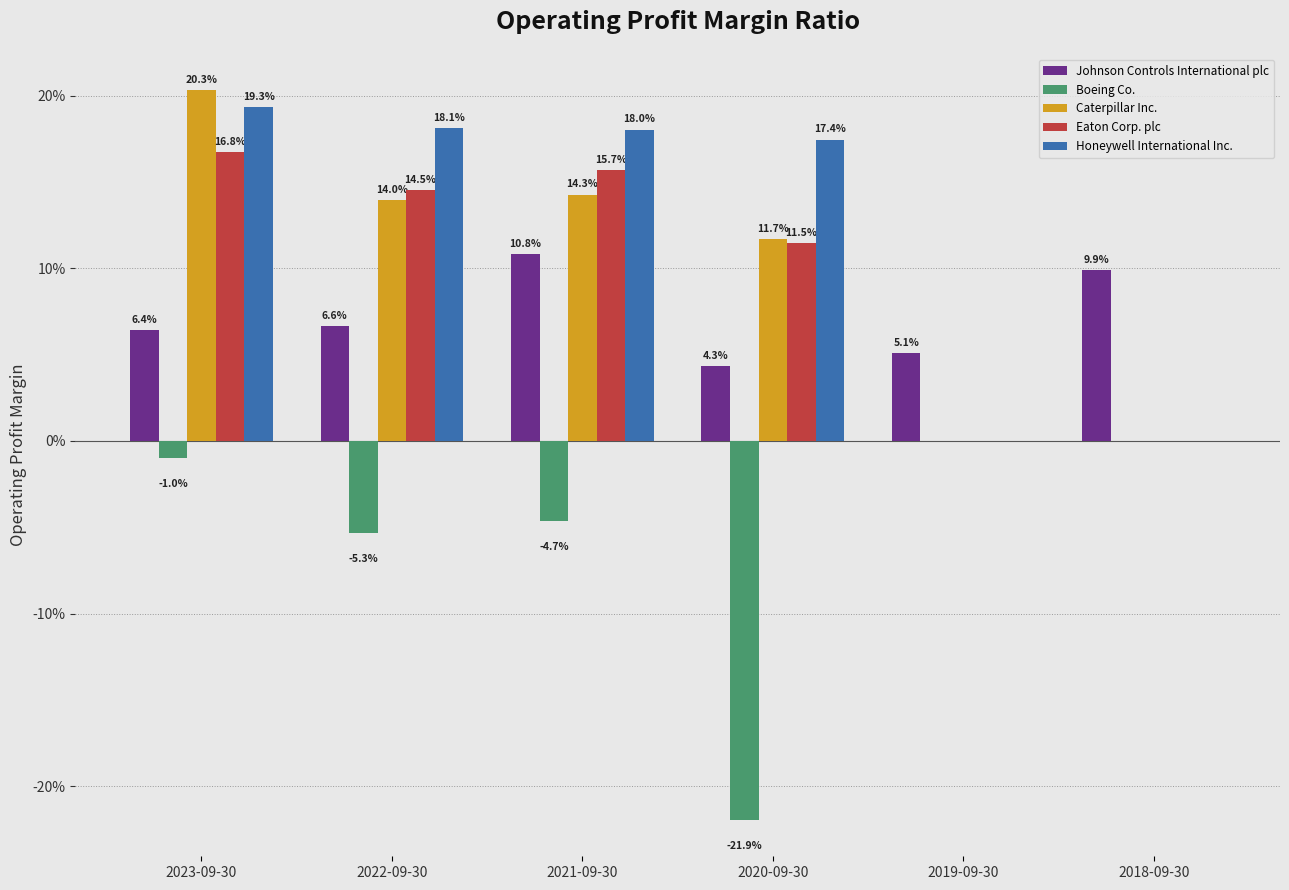

What are all the series names shown in the legend?

Johnson Controls International plc, Boeing Co., Caterpillar Inc., Eaton Corp. plc, Honeywell International Inc.